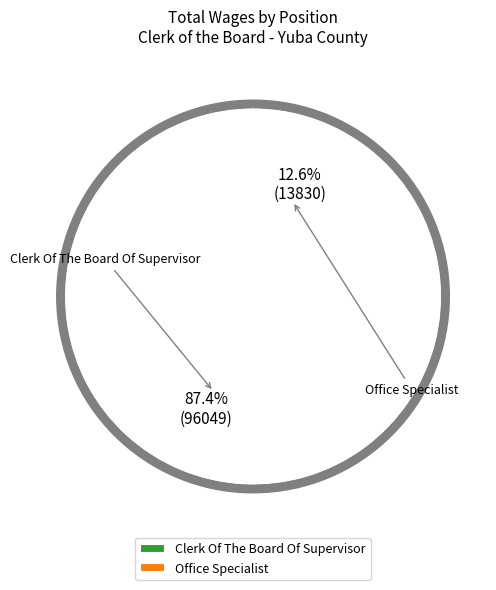

Which slice represents more than half of the pie?

Clerk Of The Board Of Supervisor